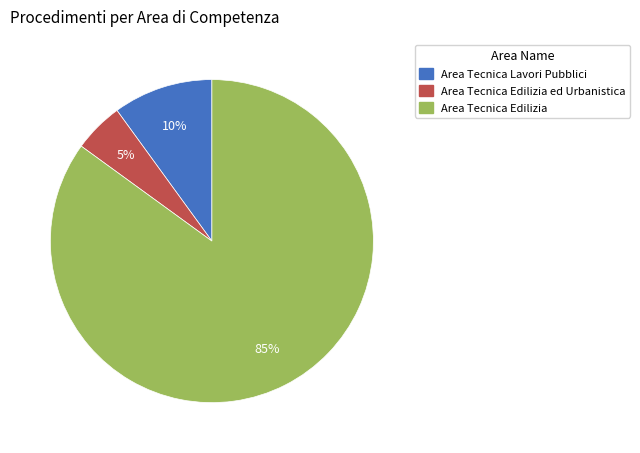

Is it true that Area Tecnica Edilizia is 85% of the pie?

True